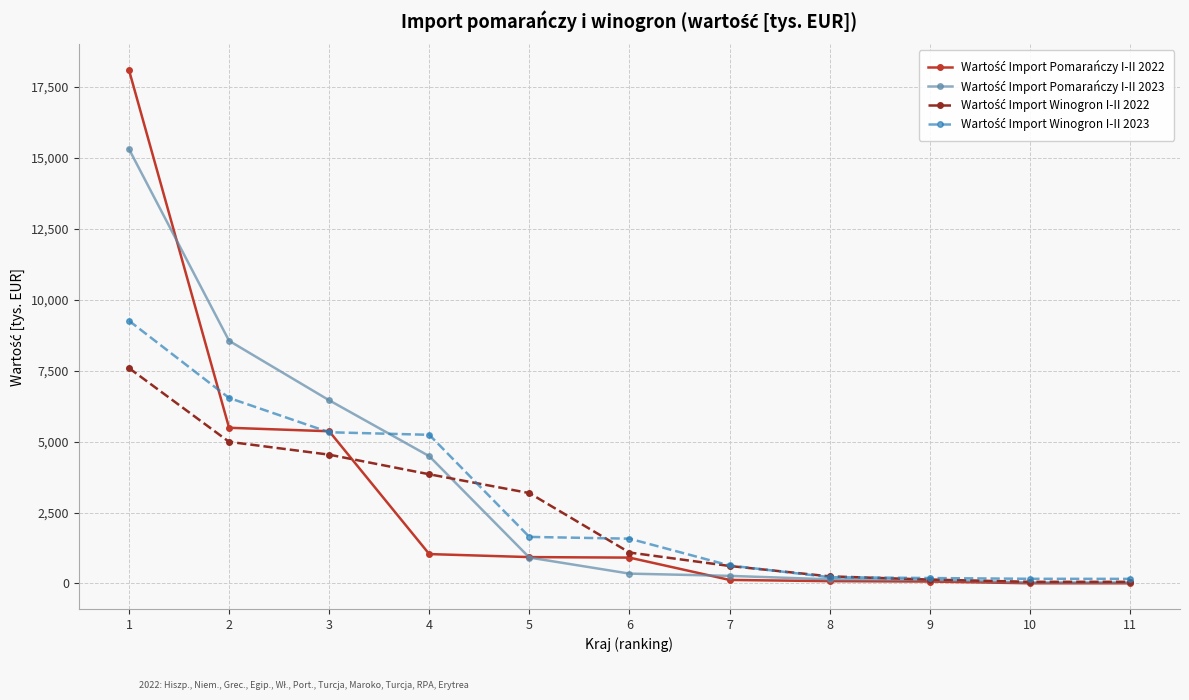

What is the spread (max minus min) of values at 3?

1916.6